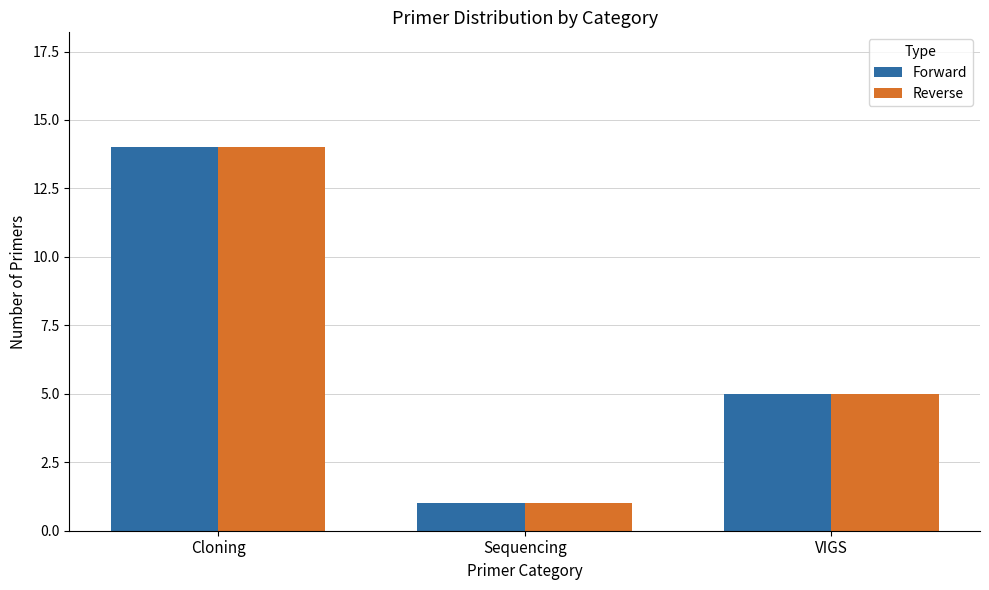

Reading right to left, what are all the values shown in this chart?

Forward: VIGS=5	Sequencing=1	Cloning=14
Reverse: VIGS=5	Sequencing=1	Cloning=14